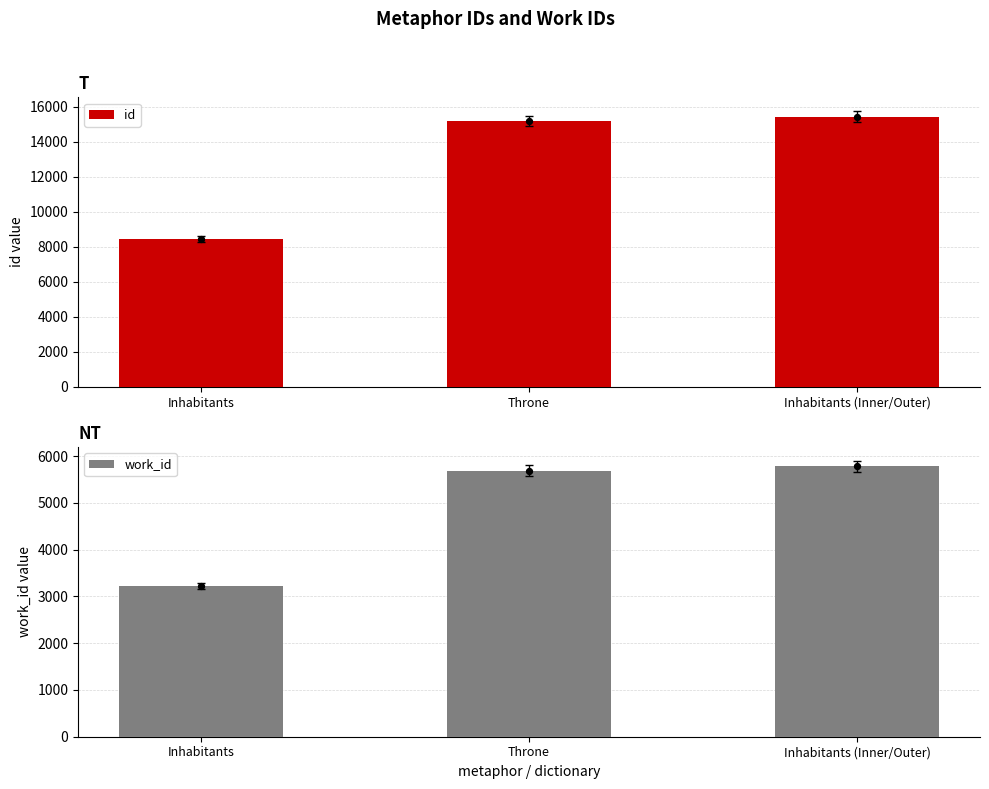

What are all the series names shown in the legend?

id, work_id